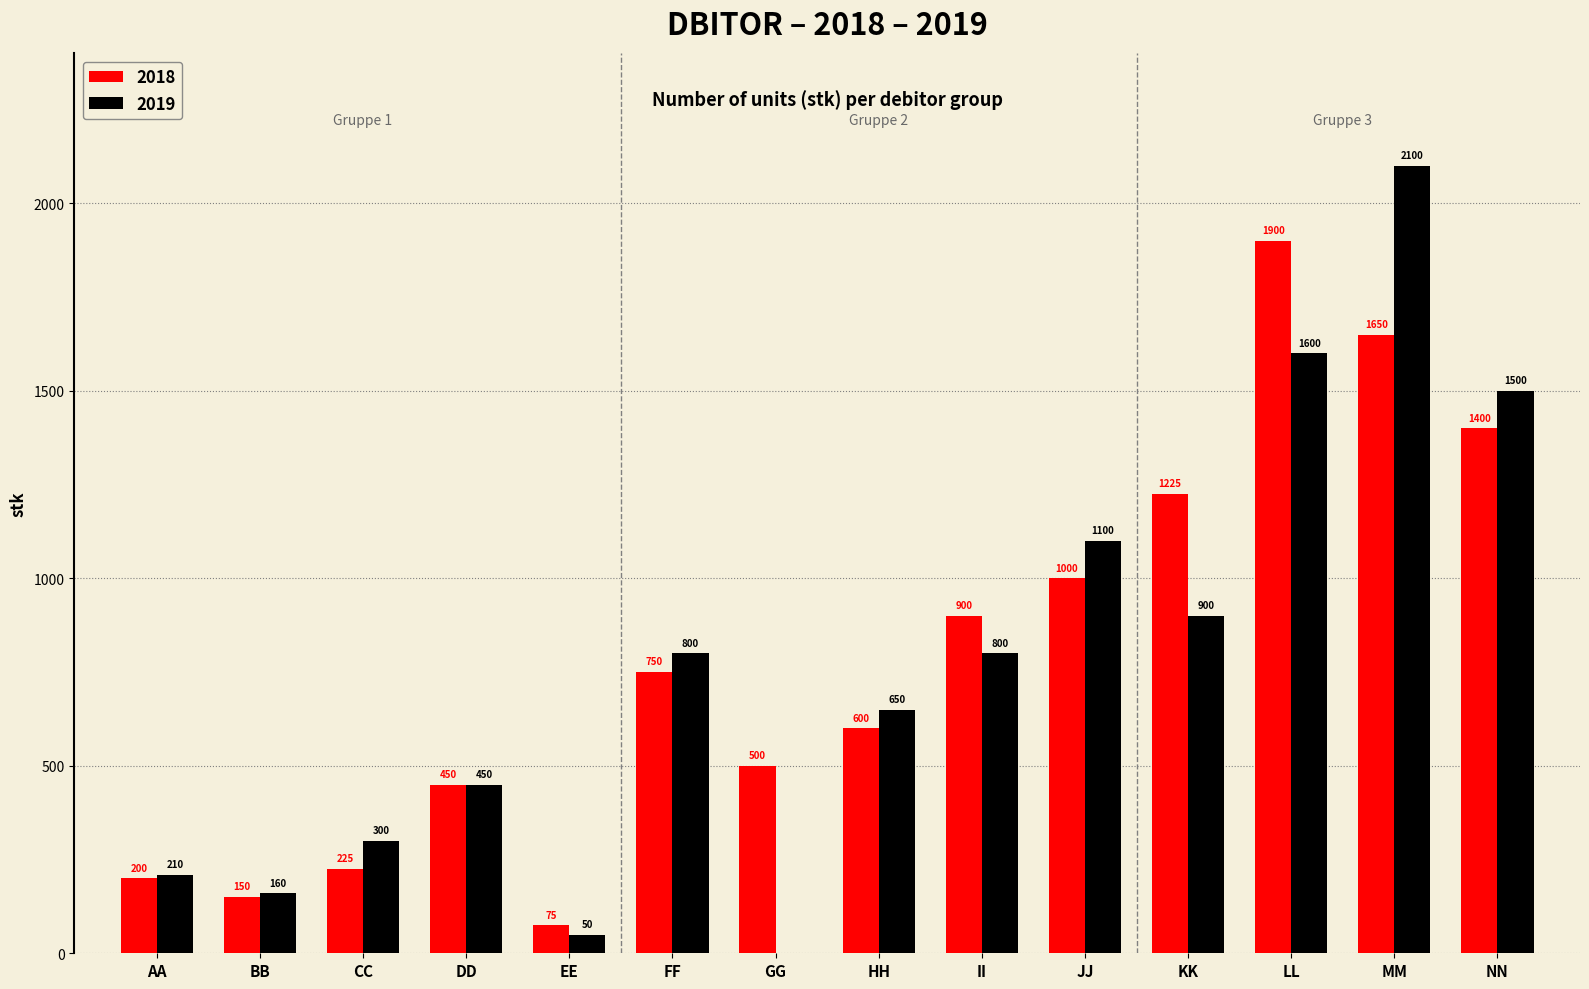

At which category is the sum across all series the highest?

MM